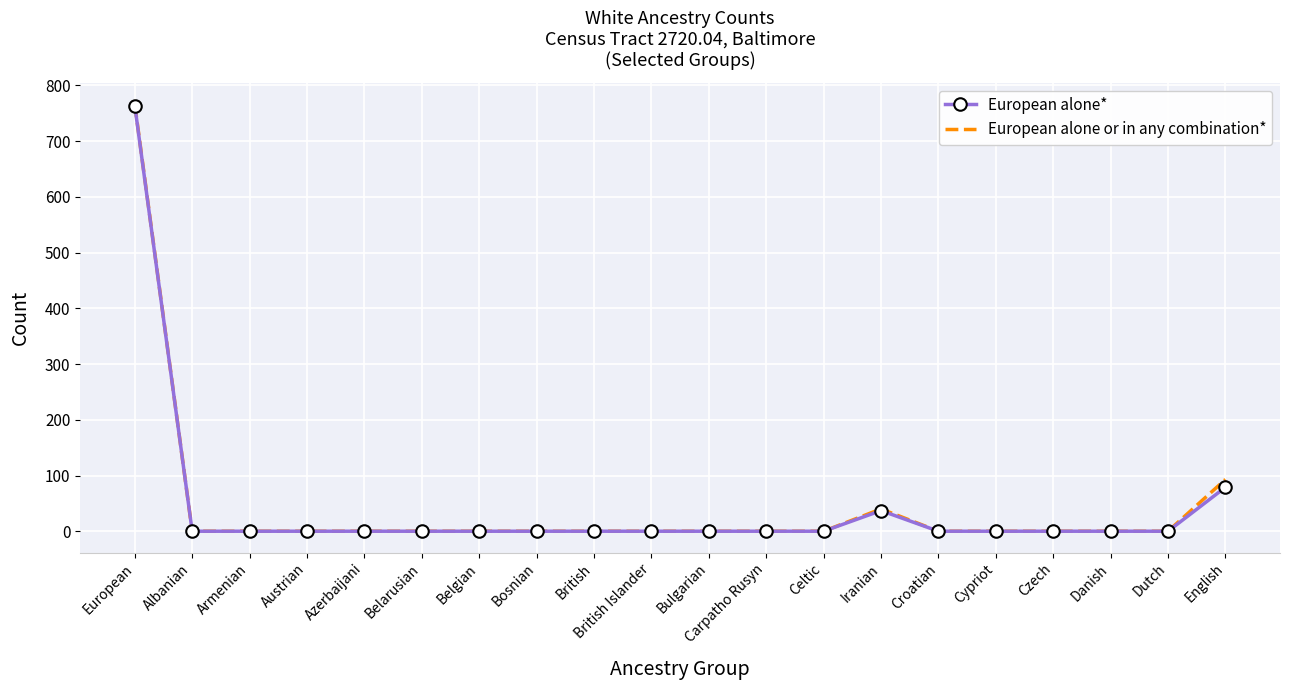

At which category is the sum across all series the highest?

European